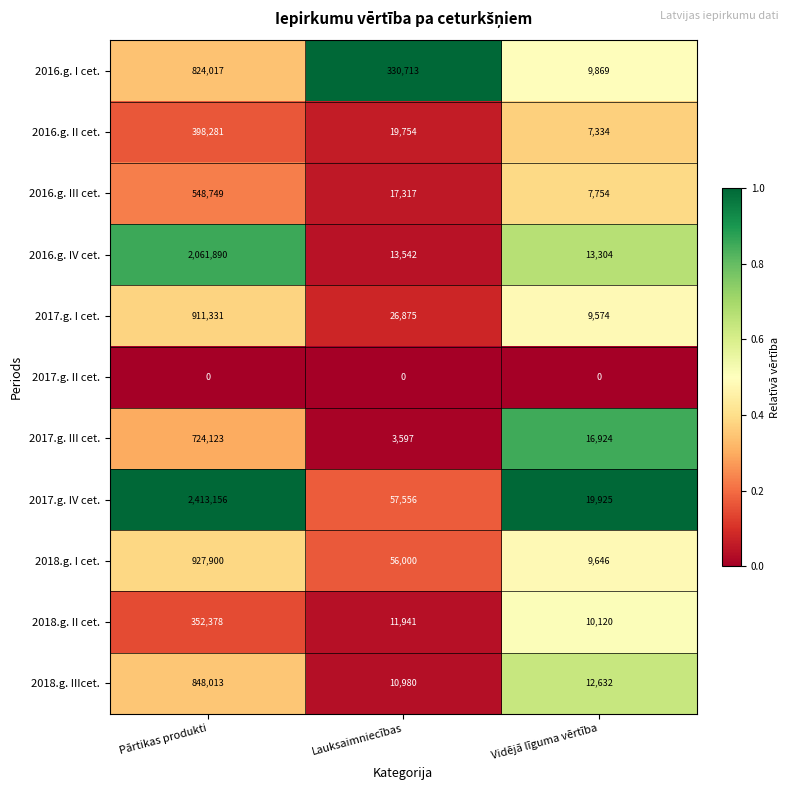

Rank the series by their maximum value, from lowest to highest.

2017.g. II cet., 2018.g. II cet., 2016.g. II cet., 2016.g. III cet., 2017.g. III cet., 2016.g. I cet., 2018.g. IIIcet., 2017.g. I cet., 2018.g. I cet., 2016.g. IV cet., 2017.g. IV cet.